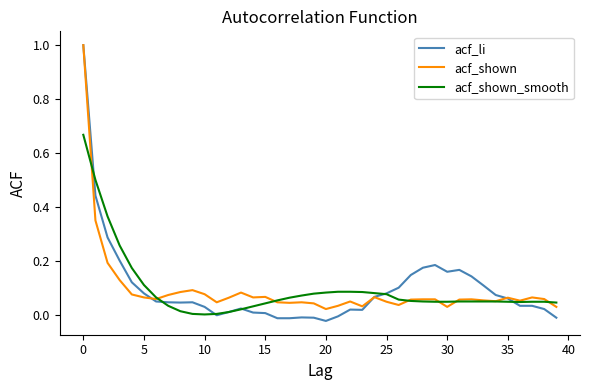

What is the difference between the maximum and second lowest values in the acf_shown series?

1.0